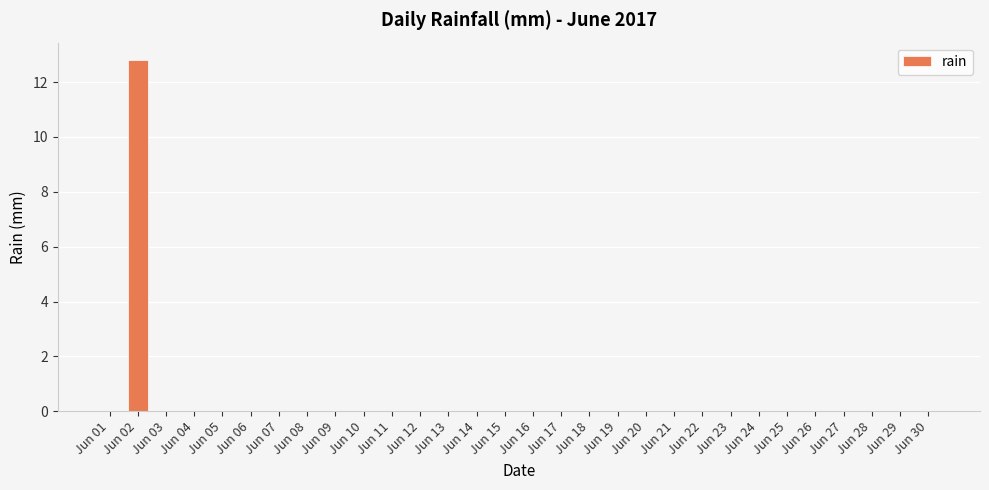

What is the sum of all values?

12.8